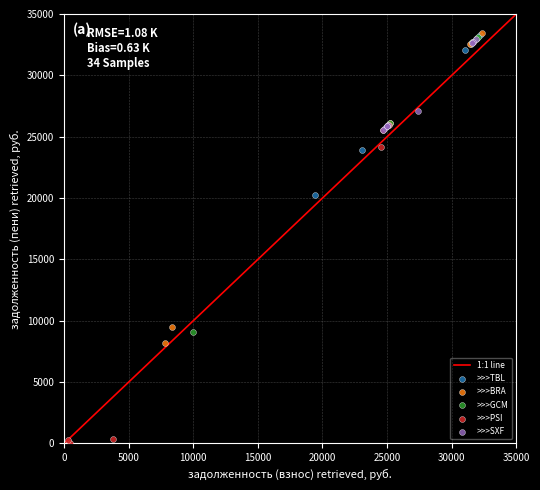

Which series has the widest spread of Y values?

>>>PSI